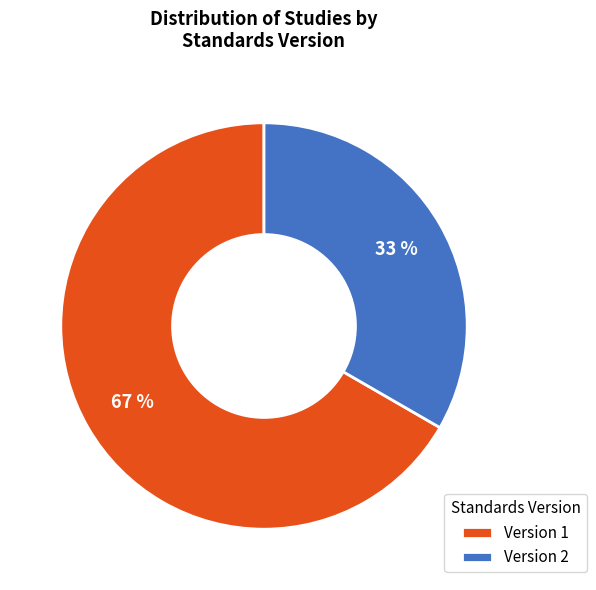

Rank the categories by value from highest to lowest.

Version 1, Version 2